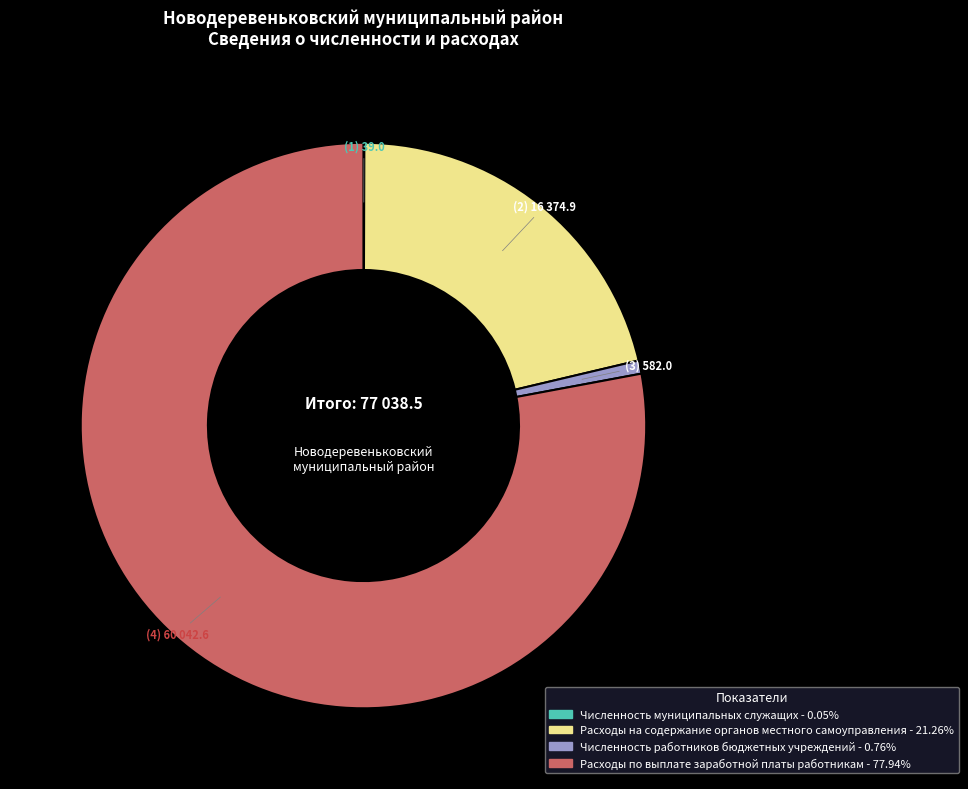

What is the majority slice?

Расходы по выплате заработной платы работникам